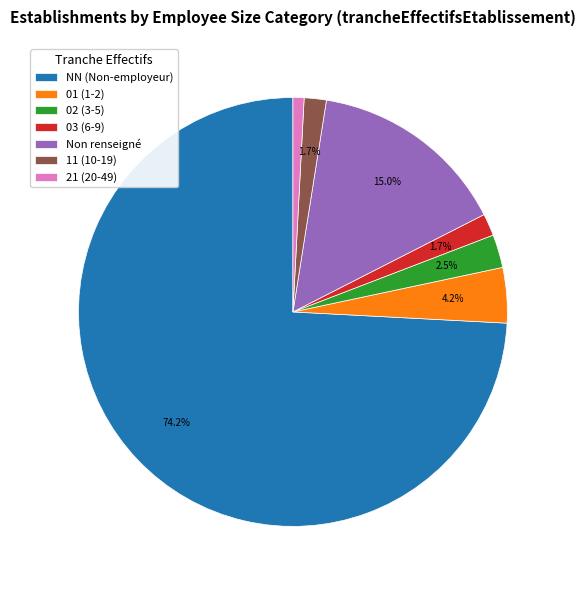

What is the smallest slice in the pie chart?

21 (20-49)